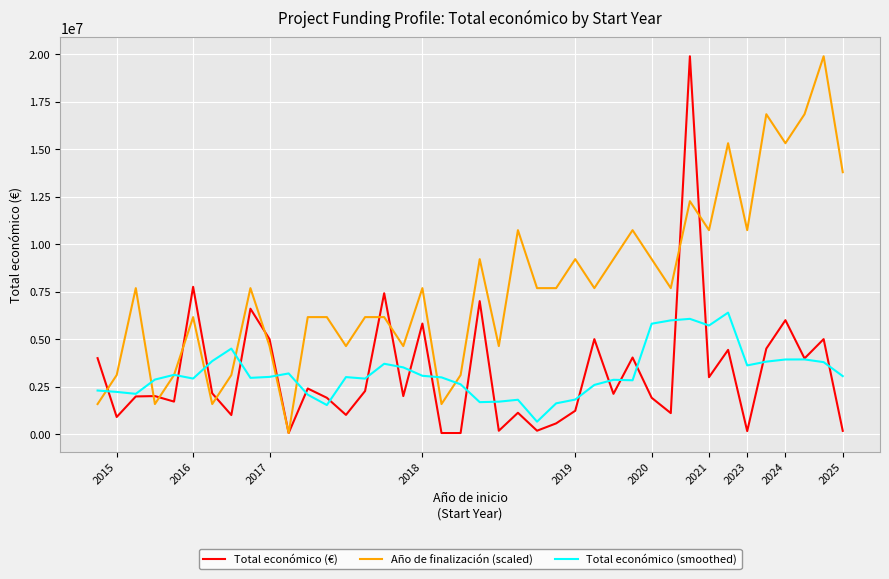

Which series has the largest total across all categories?

Año de finalización (scaled)